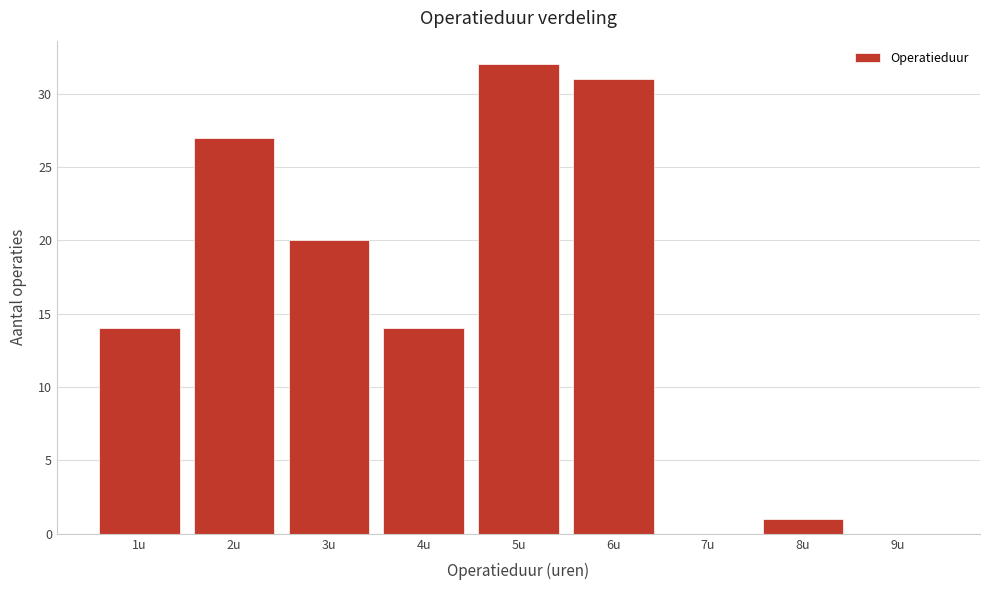

Which range on the x-axis has the tallest bar?

4.5 to 5.5